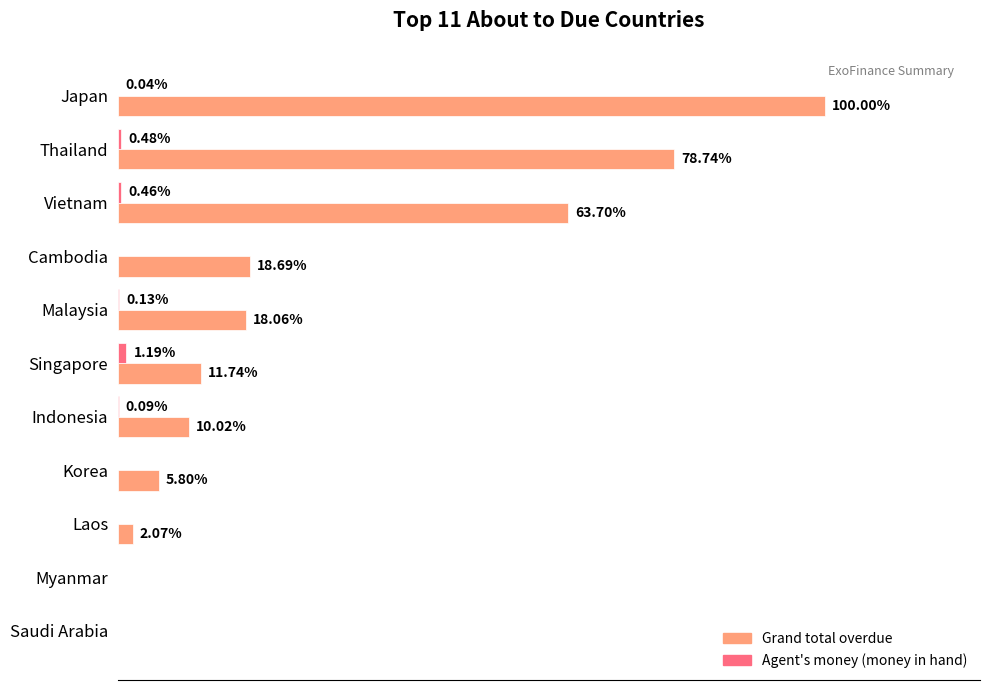

How many bars are there in each group?

2